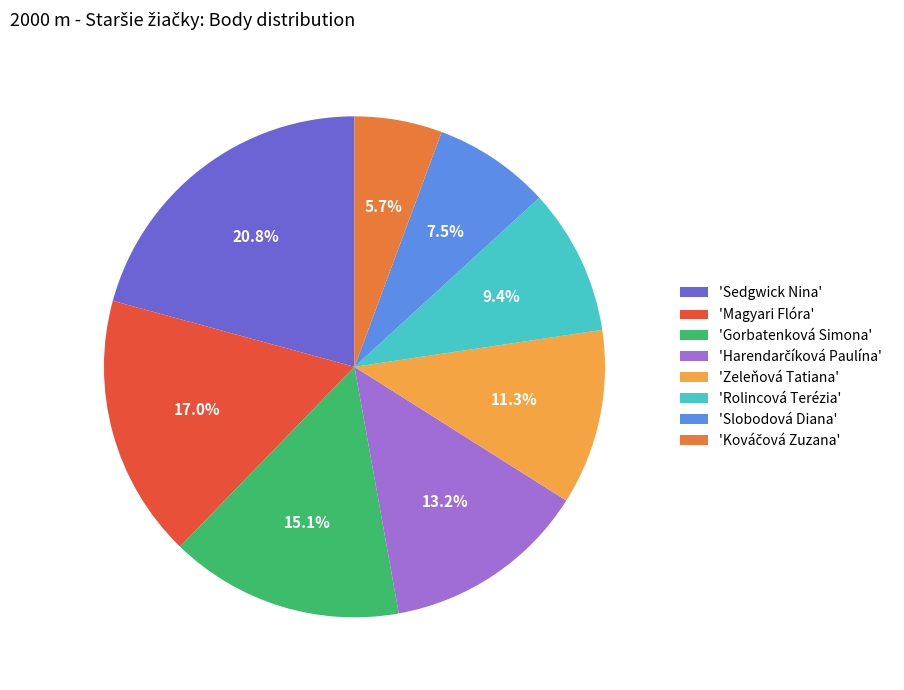

What is the ratio of the value at 'Slobodová Diana' to the value at 'Gorbatenková Simona'?

0.5